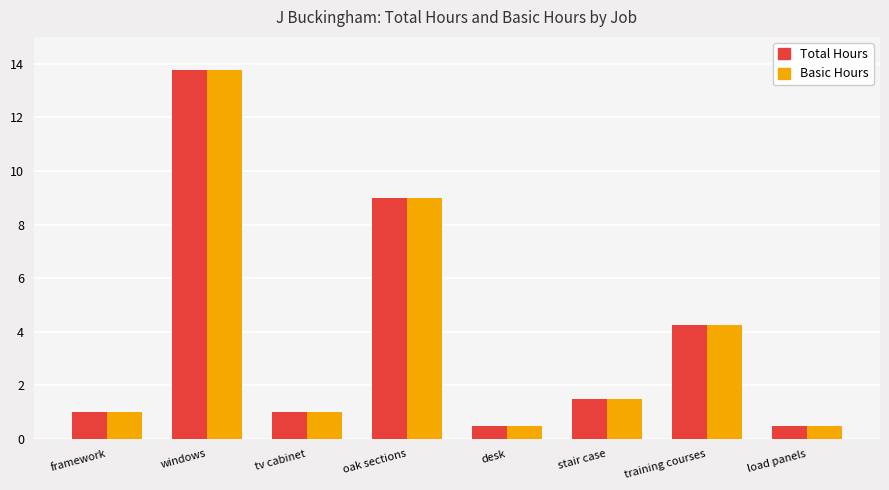

How many categories are shown in the chart?

8